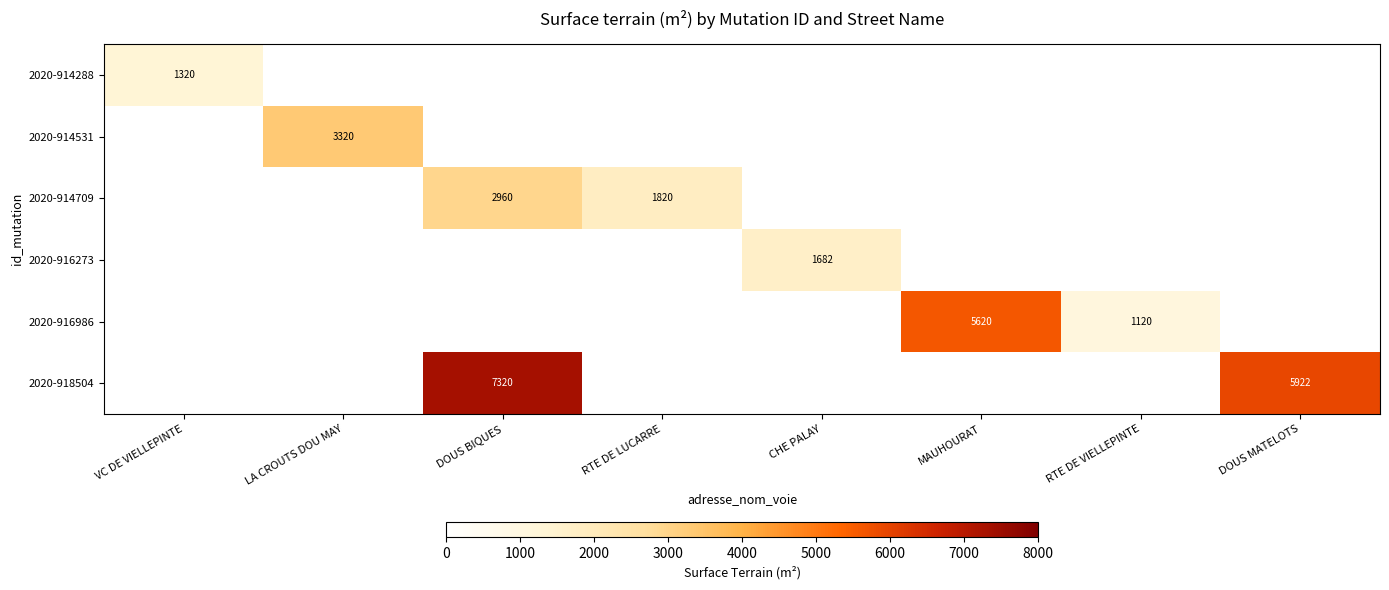

What is the difference between the 2020-916986 values at MAUHOURAT and RTE DE VIELLEPINTE?

4500